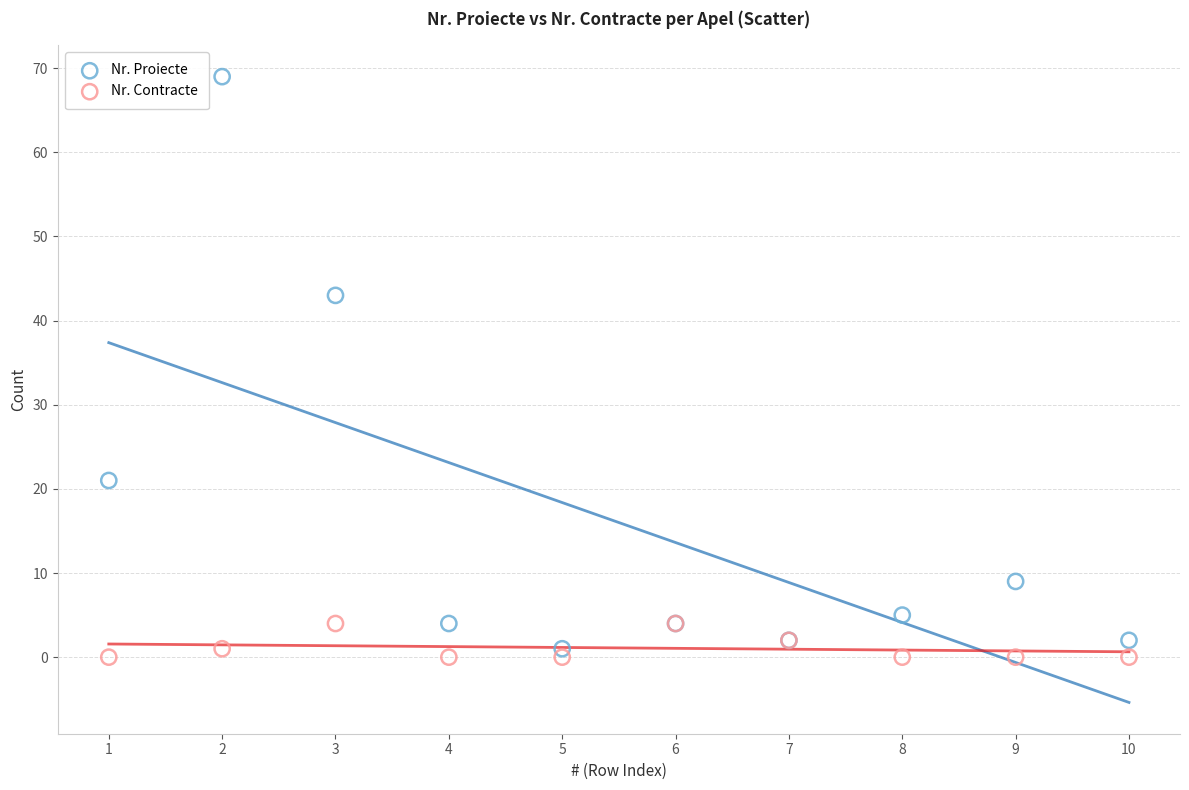

In the Nr. Proiecte series, what Y value is closest to 35?

43